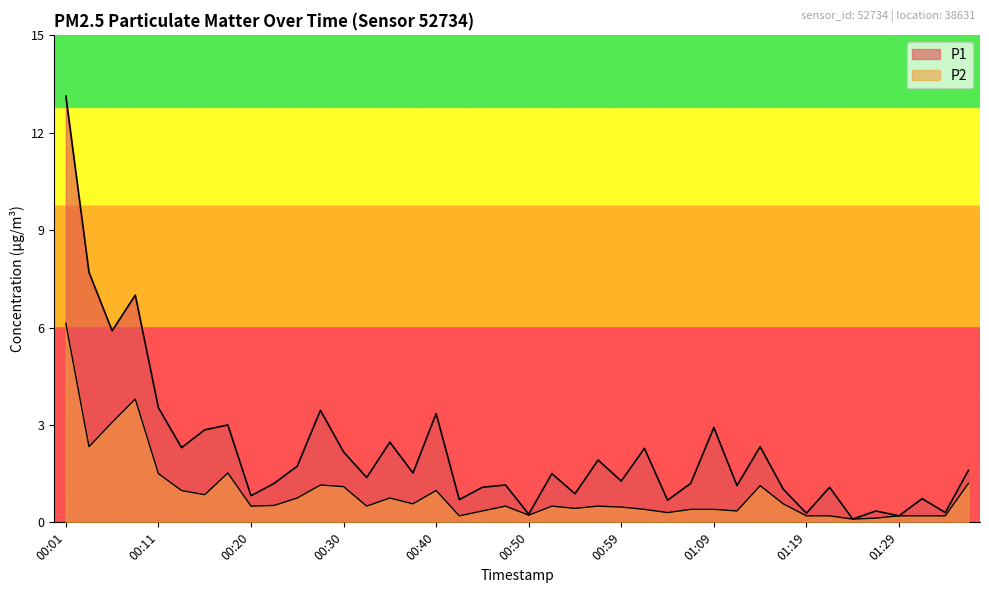

How many interior local valleys does the P1 series have?

15